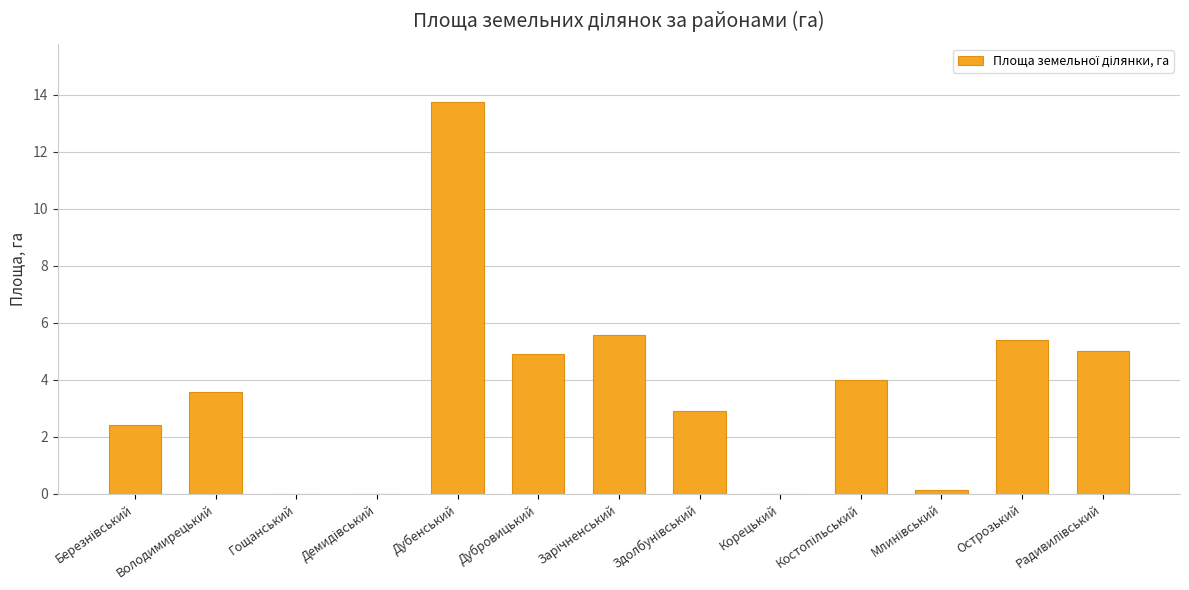

Between Острозький and Дубровицький, which is larger?

Острозький